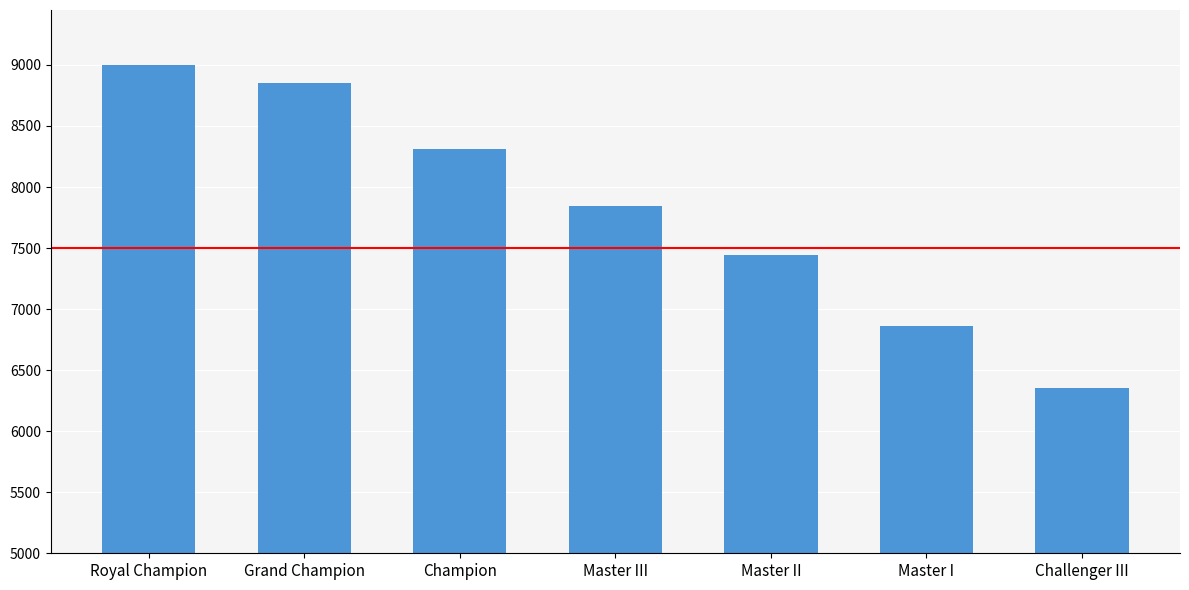

Reading left to right, extract all data points from this chart.

9000	8848	8311	7841	7446	6862	6351